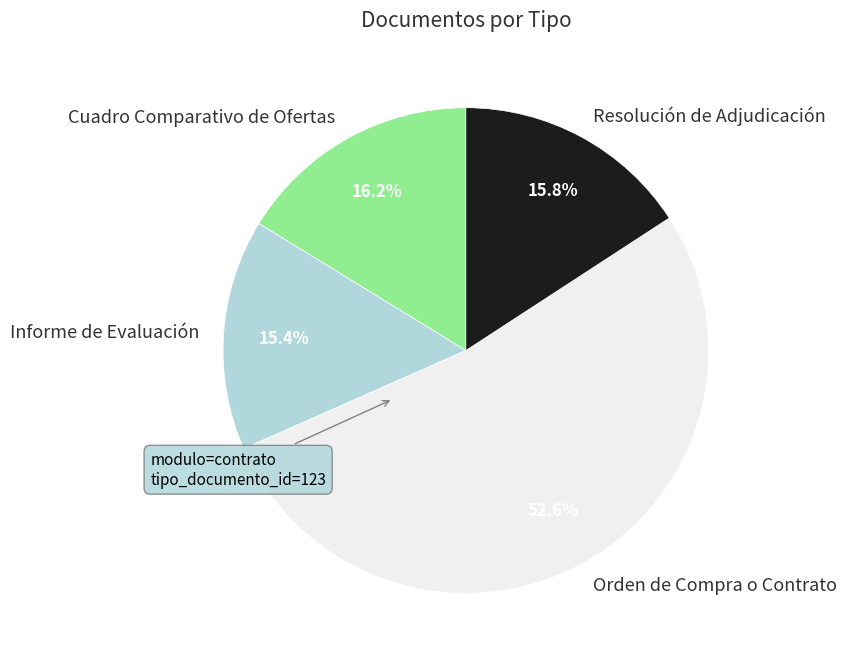

Combined, do Cuadro Comparativo de Ofertas and Orden de Compra o Contrato account for over 50%?

Yes